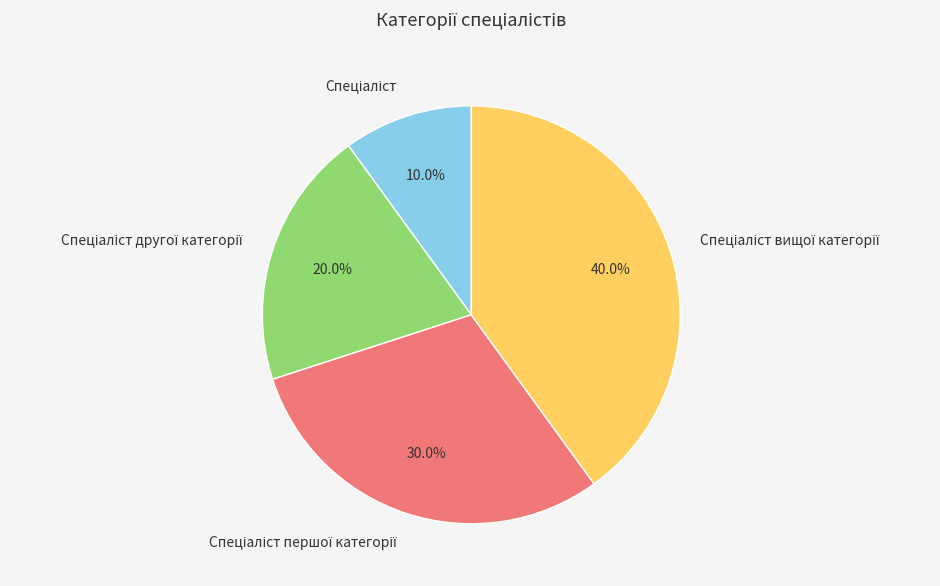

Is there any slice that represents more than half of the pie?

No